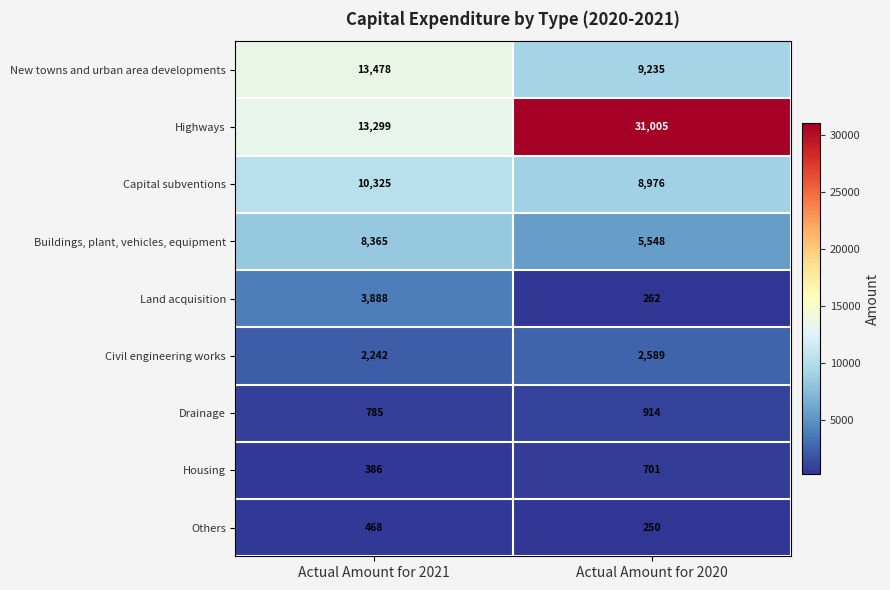

At which label is New towns and urban area developments closest to 11356?

Actual Amount for 2020